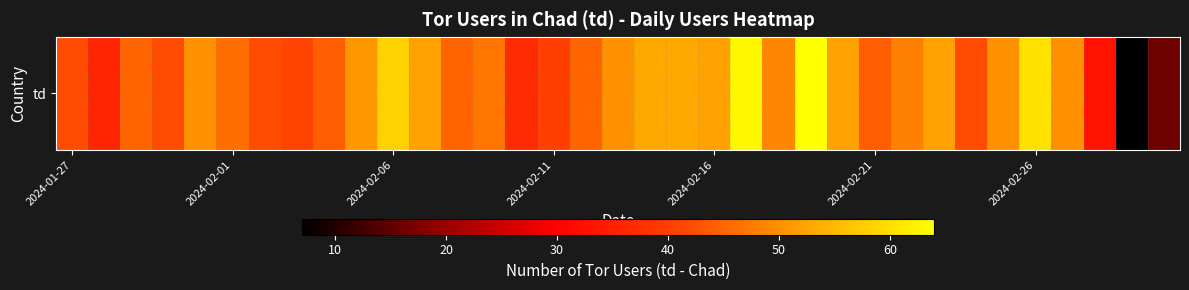

How many values are below 47?

17